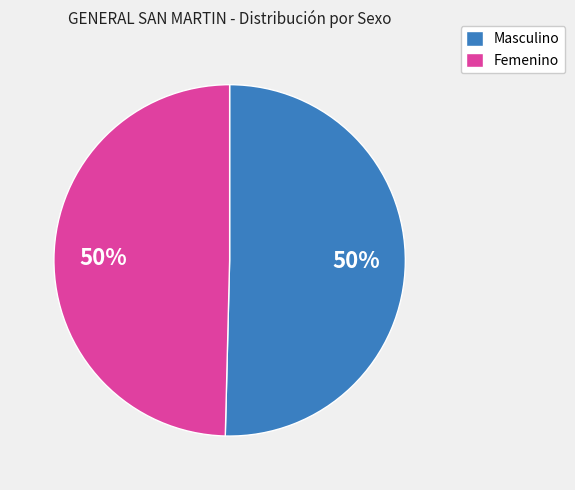

To the nearest percent, what percentage of the pie is Femenino?

50%